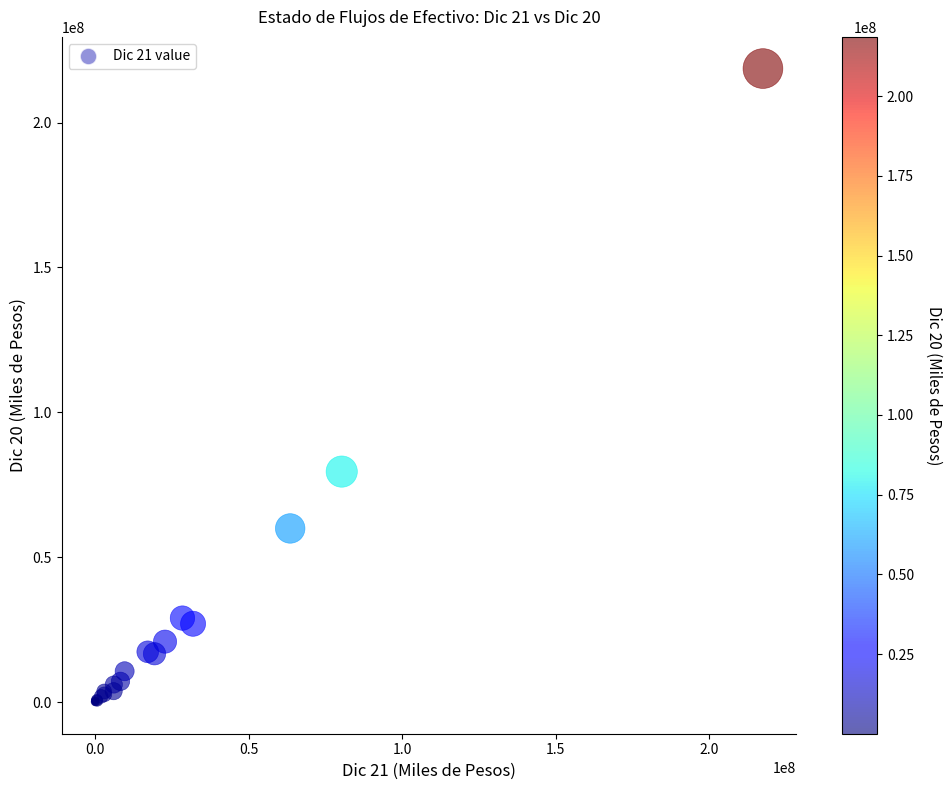

What Y value in the scatter plot is closest to 109309520?

79532558.9